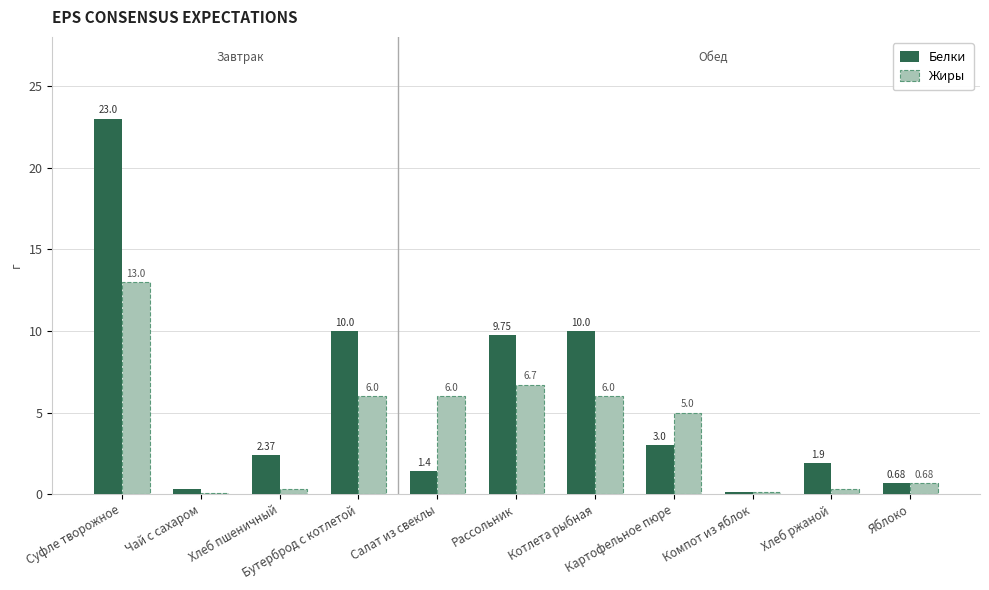

Is it true that Жиры equals 0.1 at Компот из яблок?

True